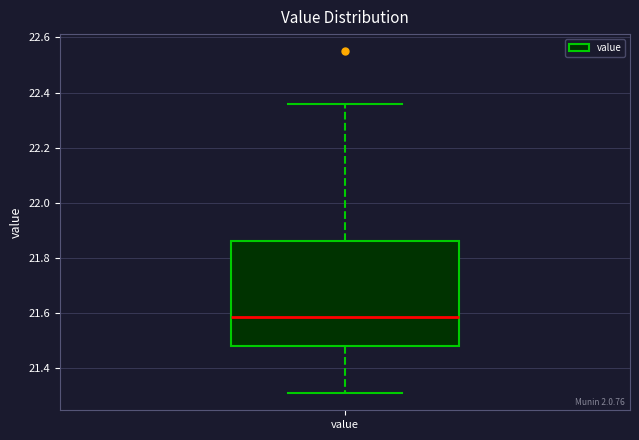

Where does the upper whisker of the box for value end on the y-axis? The values are not printed on the chart, so give them approximately, as read against the axis.

22.36